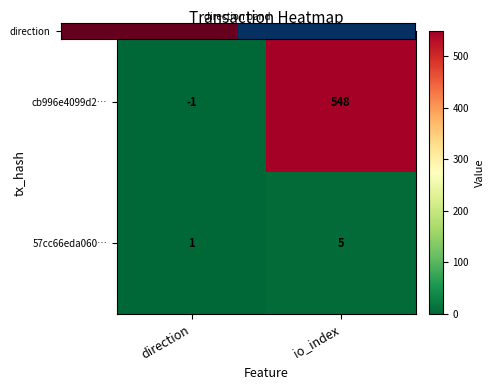

Where is cb996e4099d2… nearest to the value 273?

direction